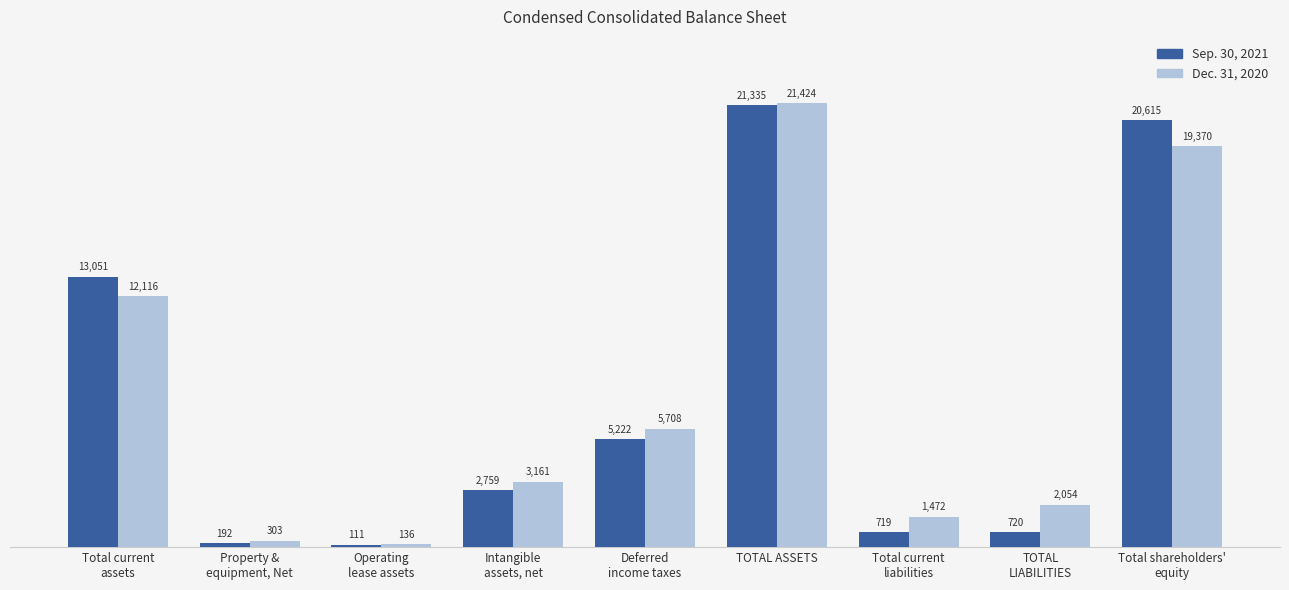

Rank the series by their average value, from highest to lowest.

Dec. 31, 2020, Sep. 30, 2021